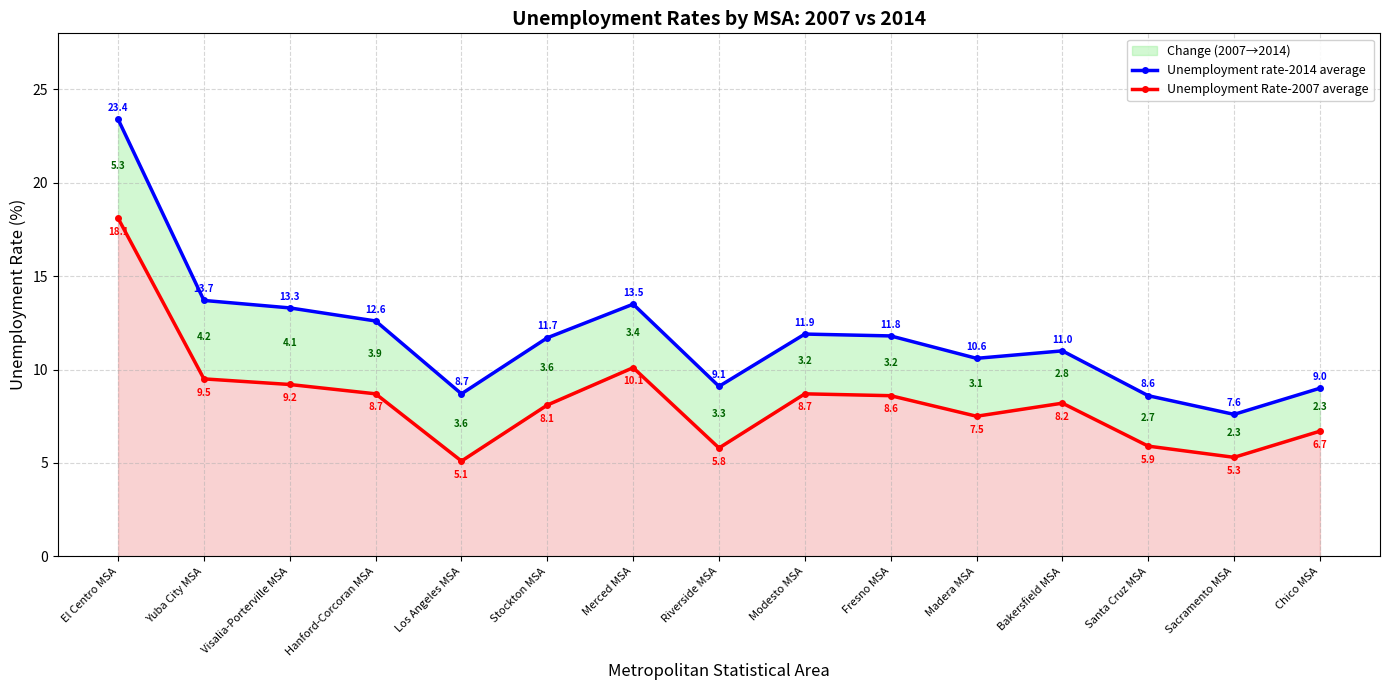

What position from the left is Stockton MSA?

6